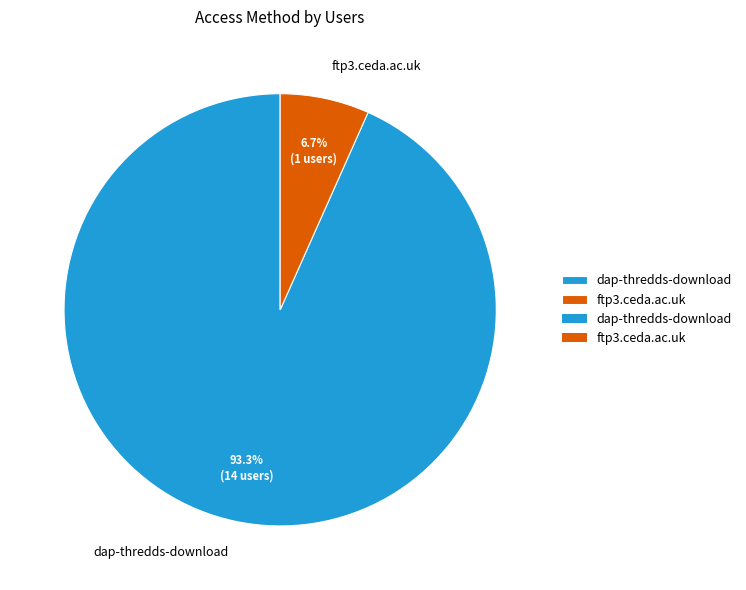

Which has a higher value, ftp3.ceda.ac.uk or dap-thredds-download?

dap-thredds-download